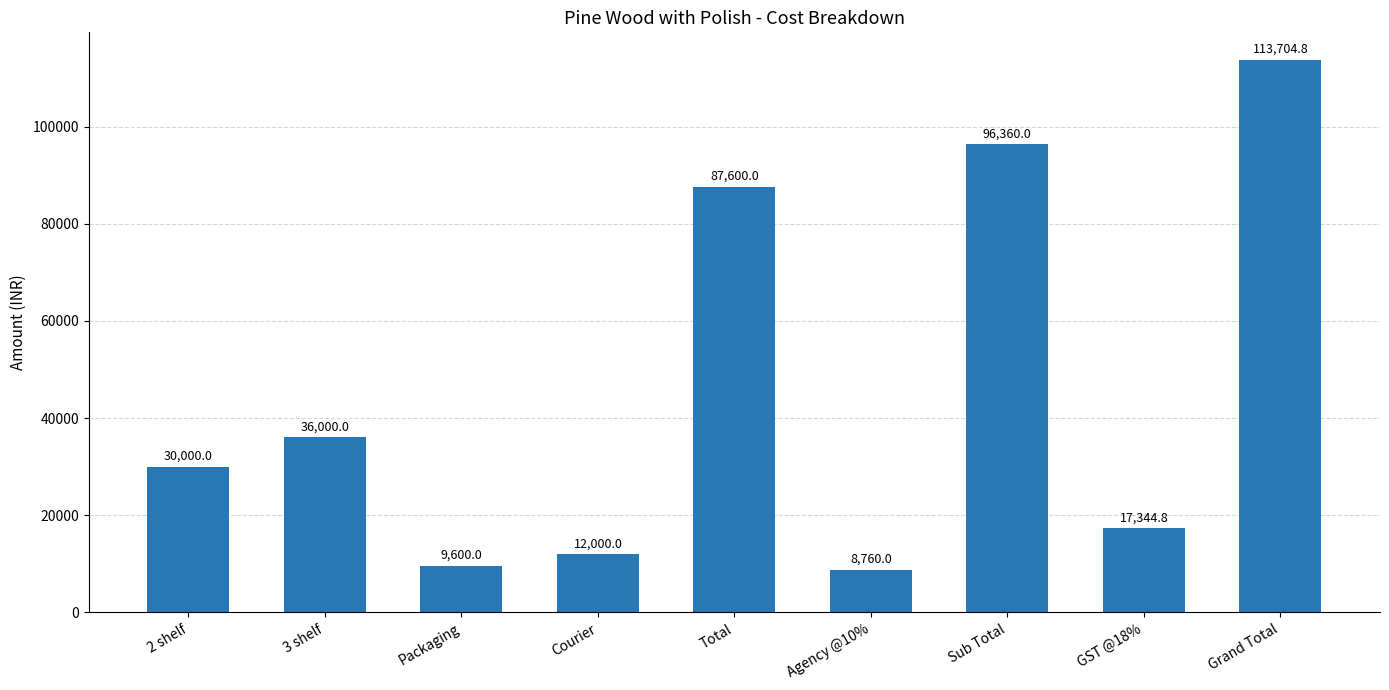

Reading left to right, extract all data points from this chart.

2 shelf=30000.0	3 shelf=36000.0	Packaging=9600.0	Courier=12000.0	Total=87600.0	Agency @10%=8760.0	Sub Total=96360.0	GST @18%=17344.8	Grand Total=113704.8